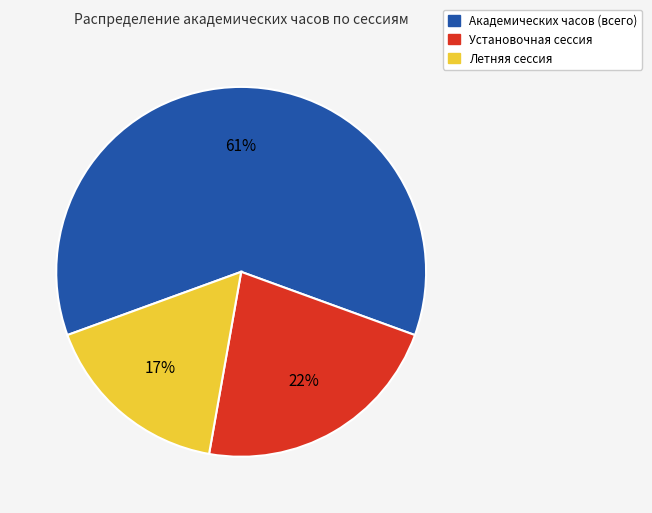

To the nearest percent, what is the average slice percentage?

33%